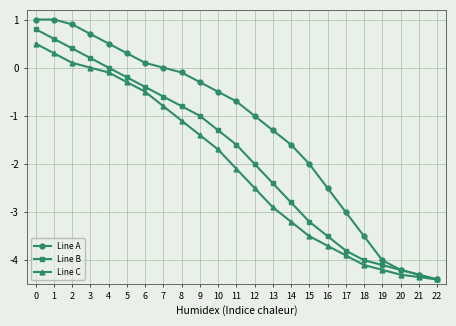

Is it true that Line A equals -4.4 at 22?

True